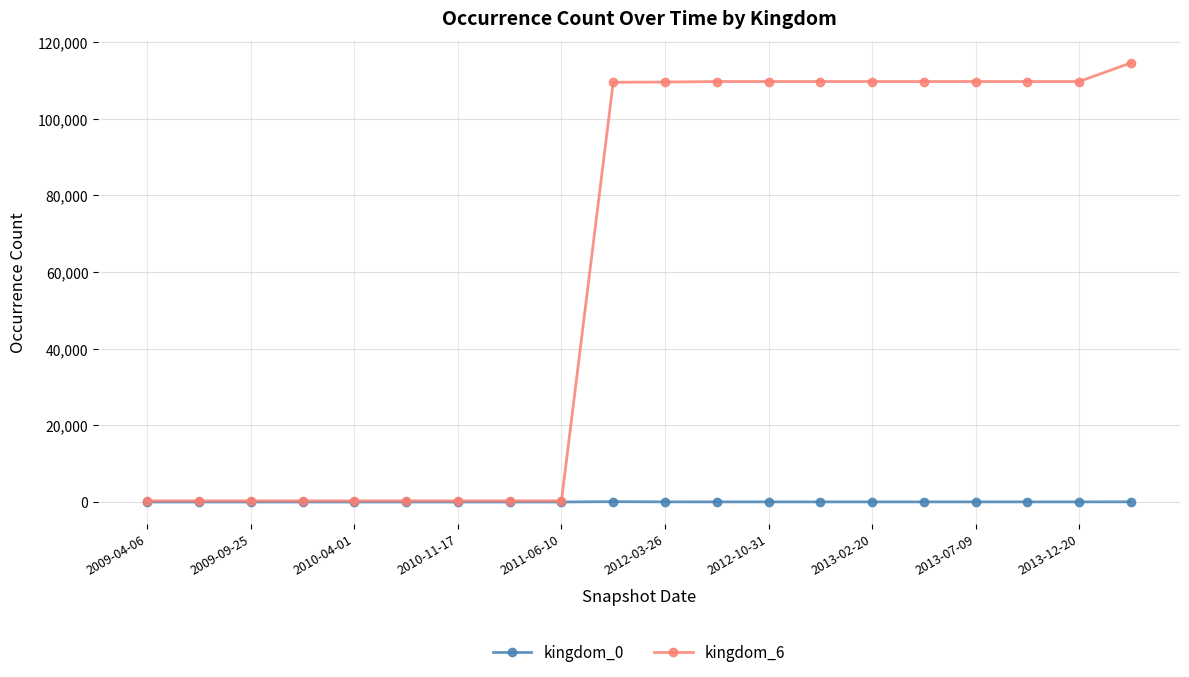

What are all the series names shown in the legend?

kingdom_0, kingdom_6